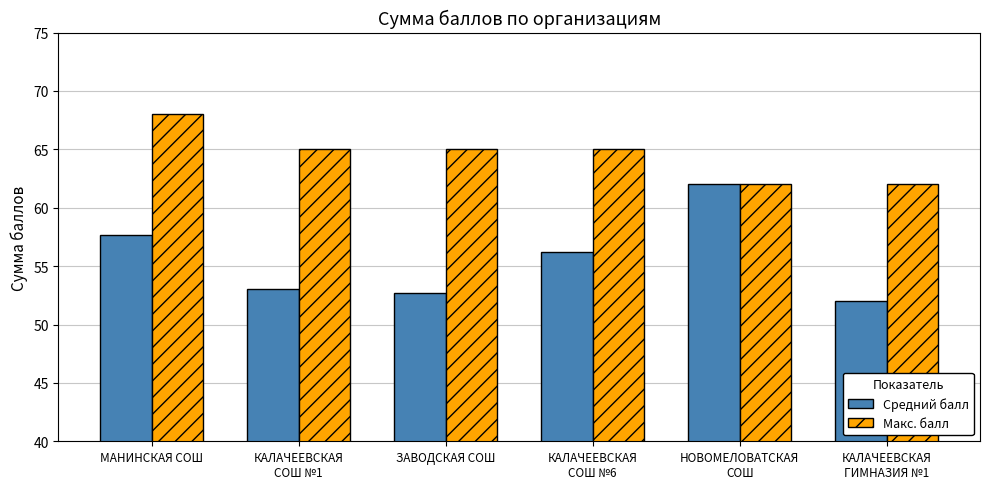

What is the highest value of the Макс. балл series?

68.0